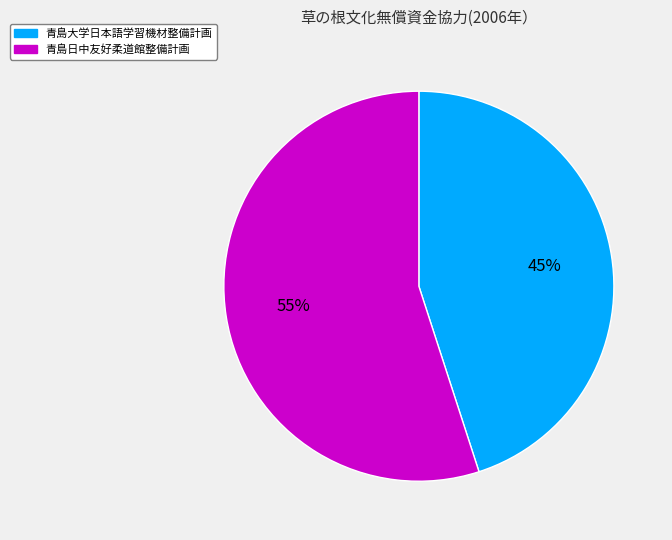

To the nearest percent, what is the combined percentage of 青島大学日本語学習機材整備計画 and 青島日中友好柔道館整備計画?

100%